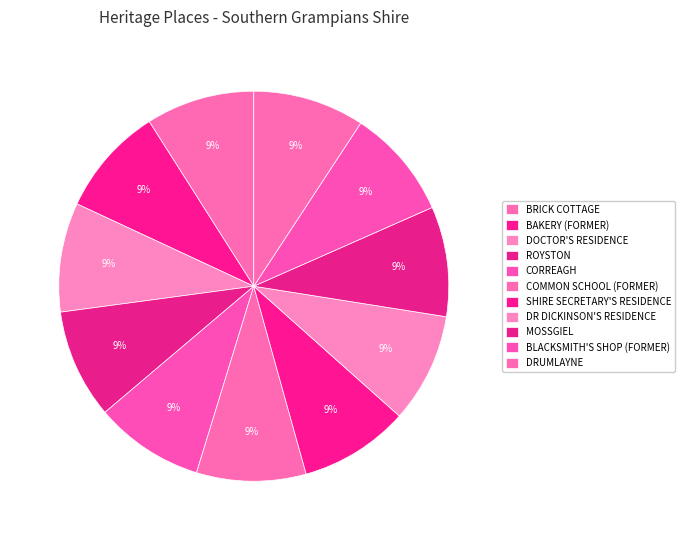

How many slices are in this pie chart?

11